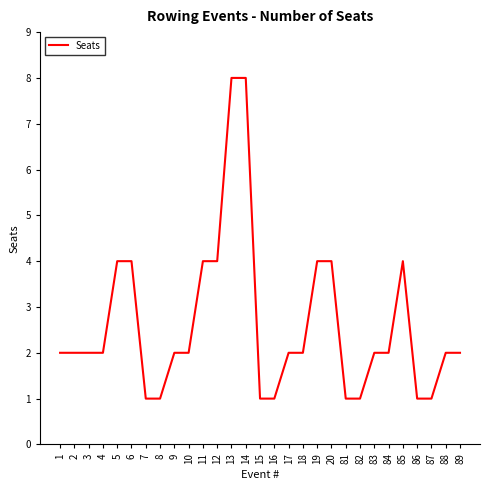

Read the value at 19.

4